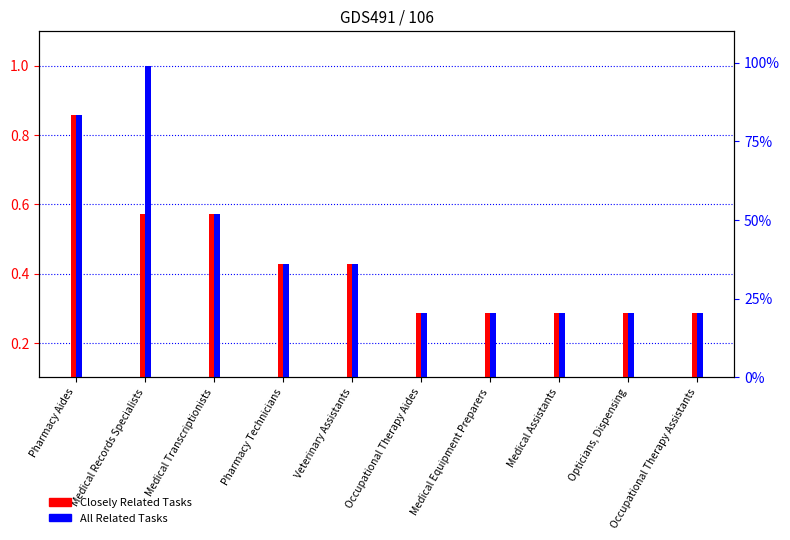

List the labels in order of Closely Related Tasks value, smallest first.

Occupational Therapy Aides, Medical Equipment Preparers, Medical Assistants, Opticians, Dispensing, Occupational Therapy Assistants, Pharmacy Technicians, Veterinary Assistants, Medical Records Specialists, Medical Transcriptionists, Pharmacy Aides